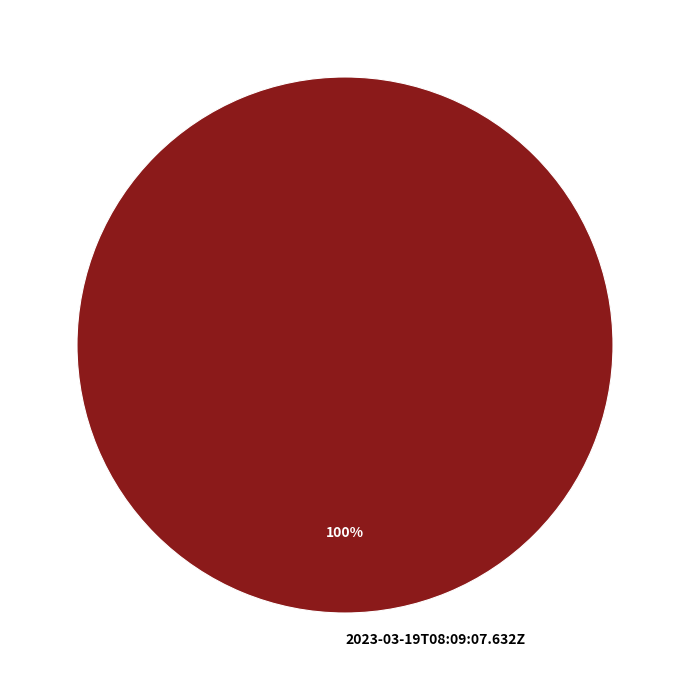

Is there any slice that represents more than half of the pie?

Yes